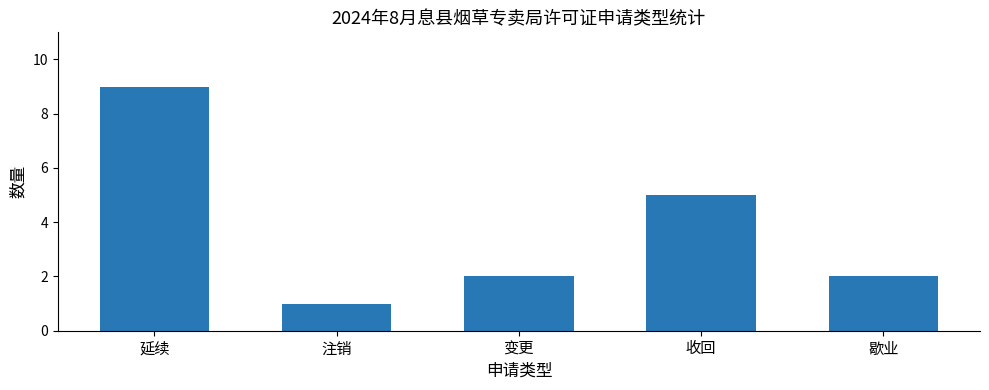

Reading left to right, what are all the values shown in this chart?

9	1	2	5	2